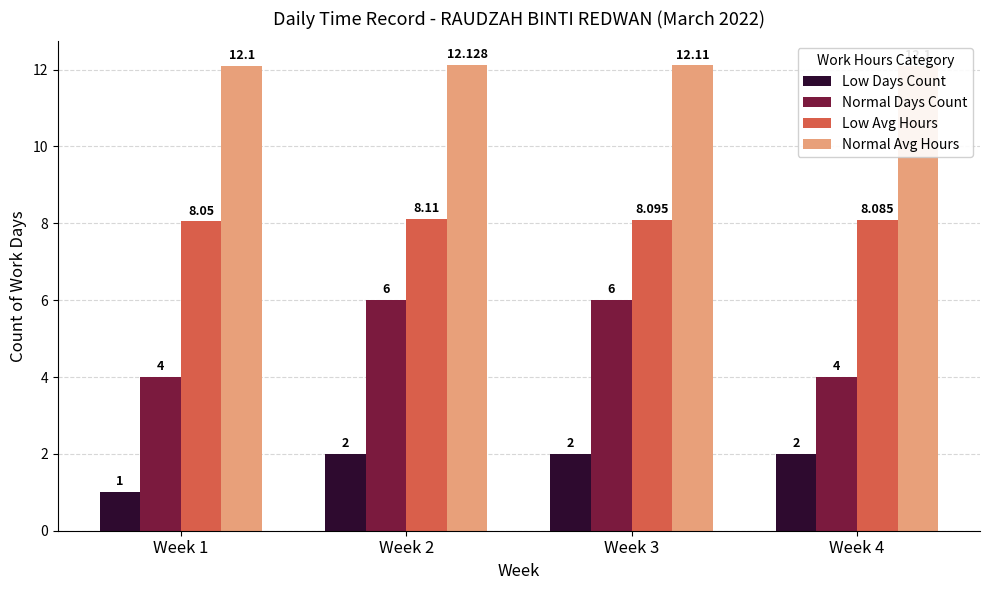

What value does the Normal Avg Hours series have at Week 2?

12.1